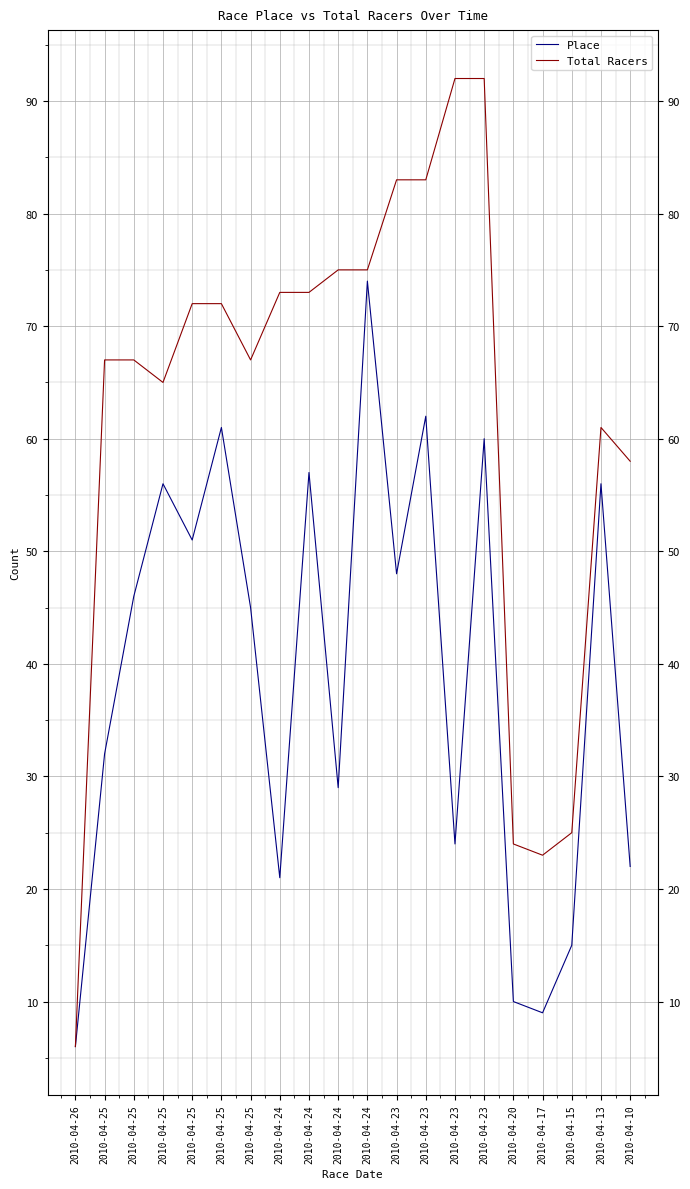

What are all the series names shown in the legend?

Place, Total Racers